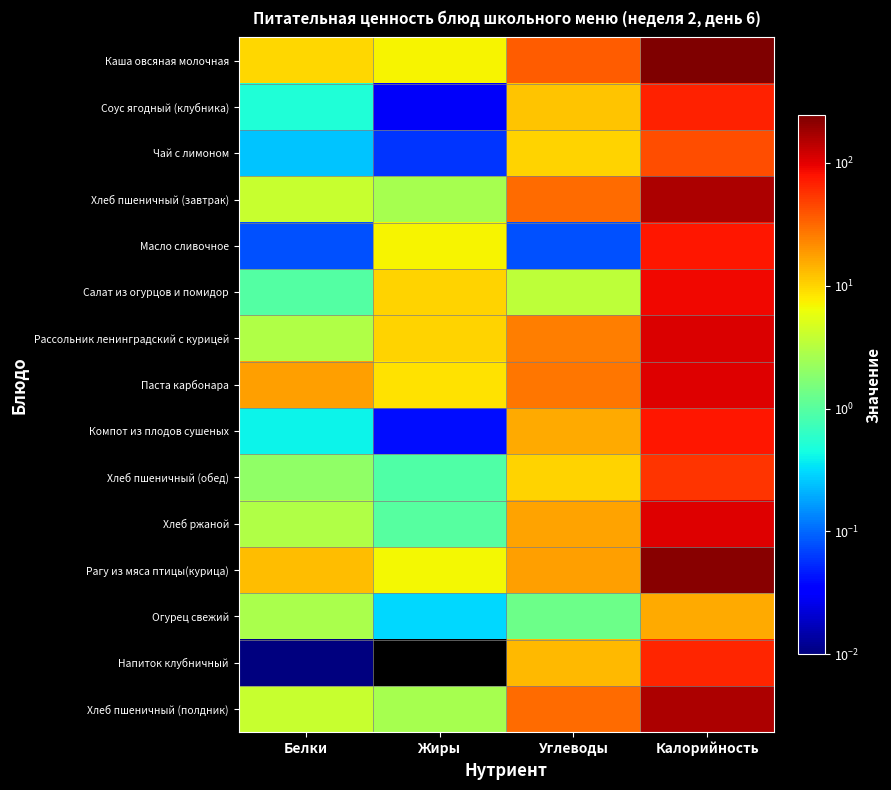

What is the total value across all series at Белки?

61.4